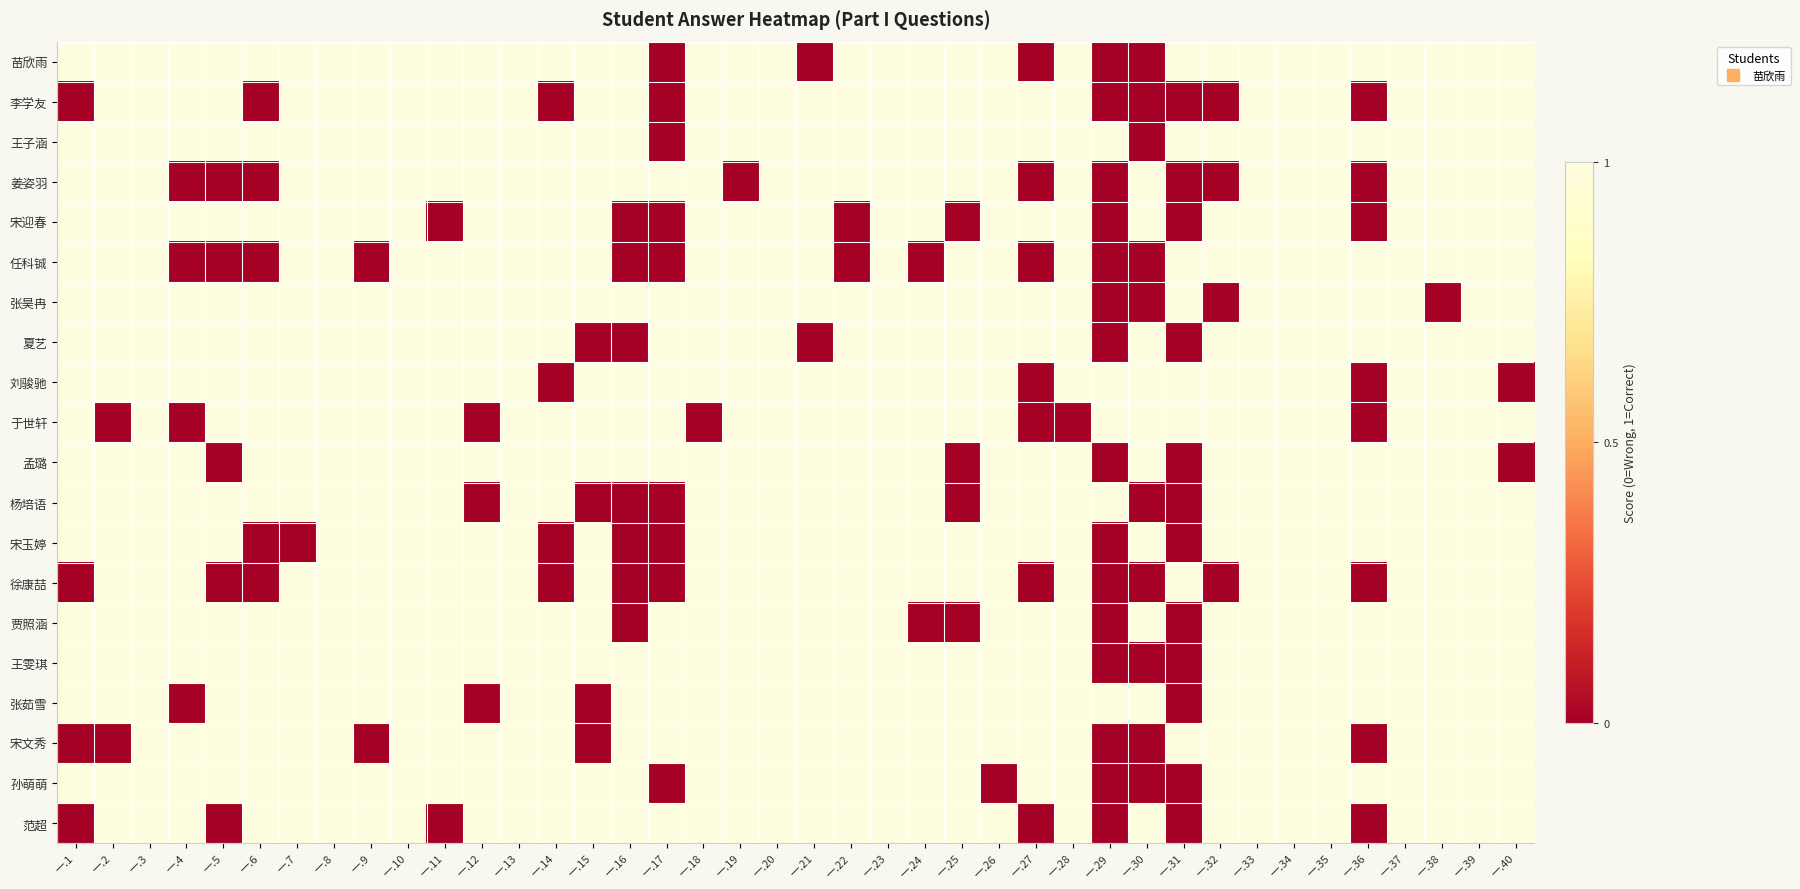

Reading left to right, list all the values displayed in this chart.

苗欣雨: 一.1=1	一.2=1	一.3=1	一.4=1	一.5=1	一.6=1	一.7=1	一.8=1	一.9=1	一.10=1	一.11=1	一.12=1	一.13=1	一.14=1	一.15=1	一.16=1	一.17=0	一.18=1	一.19=1	一.20=1	一.21=0	一.22=1	一.23=1	一.24=1	一.25=1	一.26=1	一.27=0	一.28=1	一.29=0	一.30=0	一.31=1	一.32=1	一.33=1	一.34=1	一.35=1	一.36=1	一.37=1	一.38=1	一.39=1	一.40=1
李学友: 一.1=0	一.2=1	一.3=1	一.4=1	一.5=1	一.6=0	一.7=1	一.8=1	一.9=1	一.10=1	一.11=1	一.12=1	一.13=1	一.14=0	一.15=1	一.16=1	一.17=0	一.18=1	一.19=1	一.20=1	一.21=1	一.22=1	一.23=1	一.24=1	一.25=1	一.26=1	一.27=1	一.28=1	一.29=0	一.30=0	一.31=0	一.32=0	一.33=1	一.34=1	一.35=1	一.36=0	一.37=1	一.38=1	一.39=1	一.40=1
王子涵: 一.1=1	一.2=1	一.3=1	一.4=1	一.5=1	一.6=1	一.7=1	一.8=1	一.9=1	一.10=1	一.11=1	一.12=1	一.13=1	一.14=1	一.15=1	一.16=1	一.17=0	一.18=1	一.19=1	一.20=1	一.21=1	一.22=1	一.23=1	一.24=1	一.25=1	一.26=1	一.27=1	一.28=1	一.29=1	一.30=0	一.31=1	一.32=1	一.33=1	一.34=1	一.35=1	一.36=1	一.37=1	一.38=1	一.39=1	一.40=1
姜姿羽: 一.1=1	一.2=1	一.3=1	一.4=0	一.5=0	一.6=0	一.7=1	一.8=1	一.9=1	一.10=1	一.11=1	一.12=1	一.13=1	一.14=1	一.15=1	一.16=1	一.17=1	一.18=1	一.19=0	一.20=1	一.21=1	一.22=1	一.23=1	一.24=1	一.25=1	一.26=1	一.27=0	一.28=1	一.29=0	一.30=1	一.31=0	一.32=0	一.33=1	一.34=1	一.35=1	一.36=0	一.37=1	一.38=1	一.39=1	一.40=1
宋迎春: 一.1=1	一.2=1	一.3=1	一.4=1	一.5=1	一.6=1	一.7=1	一.8=1	一.9=1	一.10=1	一.11=0	一.12=1	一.13=1	一.14=1	一.15=1	一.16=0	一.17=0	一.18=1	一.19=1	一.20=1	一.21=1	一.22=0	一.23=1	一.24=1	一.25=0	一.26=1	一.27=1	一.28=1	一.29=0	一.30=1	一.31=0	一.32=1	一.33=1	一.34=1	一.35=1	一.36=0	一.37=1	一.38=1	一.39=1	一.40=1
任科铖: 一.1=1	一.2=1	一.3=1	一.4=0	一.5=0	一.6=0	一.7=1	一.8=1	一.9=0	一.10=1	一.11=1	一.12=1	一.13=1	一.14=1	一.15=1	一.16=0	一.17=0	一.18=1	一.19=1	一.20=1	一.21=1	一.22=0	一.23=1	一.24=0	一.25=1	一.26=1	一.27=0	一.28=1	一.29=0	一.30=0	一.31=1	一.32=1	一.33=1	一.34=1	一.35=1	一.36=1	一.37=1	一.38=1	一.39=1	一.40=1
张昊冉: 一.1=1	一.2=1	一.3=1	一.4=1	一.5=1	一.6=1	一.7=1	一.8=1	一.9=1	一.10=1	一.11=1	一.12=1	一.13=1	一.14=1	一.15=1	一.16=1	一.17=1	一.18=1	一.19=1	一.20=1	一.21=1	一.22=1	一.23=1	一.24=1	一.25=1	一.26=1	一.27=1	一.28=1	一.29=0	一.30=0	一.31=1	一.32=0	一.33=1	一.34=1	一.35=1	一.36=1	一.37=1	一.38=0	一.39=1	一.40=1
夏艺: 一.1=1	一.2=1	一.3=1	一.4=1	一.5=1	一.6=1	一.7=1	一.8=1	一.9=1	一.10=1	一.11=1	一.12=1	一.13=1	一.14=1	一.15=0	一.16=0	一.17=1	一.18=1	一.19=1	一.20=1	一.21=0	一.22=1	一.23=1	一.24=1	一.25=1	一.26=1	一.27=1	一.28=1	一.29=0	一.30=1	一.31=0	一.32=1	一.33=1	一.34=1	一.35=1	一.36=1	一.37=1	一.38=1	一.39=1	一.40=1
刘骏驰: 一.1=1	一.2=1	一.3=1	一.4=1	一.5=1	一.6=1	一.7=1	一.8=1	一.9=1	一.10=1	一.11=1	一.12=1	一.13=1	一.14=0	一.15=1	一.16=1	一.17=1	一.18=1	一.19=1	一.20=1	一.21=1	一.22=1	一.23=1	一.24=1	一.25=1	一.26=1	一.27=0	一.28=1	一.29=1	一.30=1	一.31=1	一.32=1	一.33=1	一.34=1	一.35=1	一.36=0	一.37=1	一.38=1	一.39=1	一.40=0
于世轩: 一.1=1	一.2=0	一.3=1	一.4=0	一.5=1	一.6=1	一.7=1	一.8=1	一.9=1	一.10=1	一.11=1	一.12=0	一.13=1	一.14=1	一.15=1	一.16=1	一.17=1	一.18=0	一.19=1	一.20=1	一.21=1	一.22=1	一.23=1	一.24=1	一.25=1	一.26=1	一.27=0	一.28=0	一.29=1	一.30=1	一.31=1	一.32=1	一.33=1	一.34=1	一.35=1	一.36=0	一.37=1	一.38=1	一.39=1	一.40=1
孟璐: 一.1=1	一.2=1	一.3=1	一.4=1	一.5=0	一.6=1	一.7=1	一.8=1	一.9=1	一.10=1	一.11=1	一.12=1	一.13=1	一.14=1	一.15=1	一.16=1	一.17=1	一.18=1	一.19=1	一.20=1	一.21=1	一.22=1	一.23=1	一.24=1	一.25=0	一.26=1	一.27=1	一.28=1	一.29=0	一.30=1	一.31=0	一.32=1	一.33=1	一.34=1	一.35=1	一.36=1	一.37=1	一.38=1	一.39=1	一.40=0
杨培语: 一.1=1	一.2=1	一.3=1	一.4=1	一.5=1	一.6=1	一.7=1	一.8=1	一.9=1	一.10=1	一.11=1	一.12=0	一.13=1	一.14=1	一.15=0	一.16=0	一.17=0	一.18=1	一.19=1	一.20=1	一.21=1	一.22=1	一.23=1	一.24=1	一.25=0	一.26=1	一.27=1	一.28=1	一.29=1	一.30=0	一.31=0	一.32=1	一.33=1	一.34=1	一.35=1	一.36=1	一.37=1	一.38=1	一.39=1	一.40=1
宋玉婷: 一.1=1	一.2=1	一.3=1	一.4=1	一.5=1	一.6=0	一.7=0	一.8=1	一.9=1	一.10=1	一.11=1	一.12=1	一.13=1	一.14=0	一.15=1	一.16=0	一.17=0	一.18=1	一.19=1	一.20=1	一.21=1	一.22=1	一.23=1	一.24=1	一.25=1	一.26=1	一.27=1	一.28=1	一.29=0	一.30=1	一.31=0	一.32=1	一.33=1	一.34=1	一.35=1	一.36=1	一.37=1	一.38=1	一.39=1	一.40=1
徐康喆: 一.1=0	一.2=1	一.3=1	一.4=1	一.5=0	一.6=0	一.7=1	一.8=1	一.9=1	一.10=1	一.11=1	一.12=1	一.13=1	一.14=0	一.15=1	一.16=0	一.17=0	一.18=1	一.19=1	一.20=1	一.21=1	一.22=1	一.23=1	一.24=1	一.25=1	一.26=1	一.27=0	一.28=1	一.29=0	一.30=0	一.31=1	一.32=0	一.33=1	一.34=1	一.35=1	一.36=0	一.37=1	一.38=1	一.39=1	一.40=1
贾照涵: 一.1=1	一.2=1	一.3=1	一.4=1	一.5=1	一.6=1	一.7=1	一.8=1	一.9=1	一.10=1	一.11=1	一.12=1	一.13=1	一.14=1	一.15=1	一.16=0	一.17=1	一.18=1	一.19=1	一.20=1	一.21=1	一.22=1	一.23=1	一.24=0	一.25=0	一.26=1	一.27=1	一.28=1	一.29=0	一.30=1	一.31=0	一.32=1	一.33=1	一.34=1	一.35=1	一.36=1	一.37=1	一.38=1	一.39=1	一.40=1
王雯琪: 一.1=1	一.2=1	一.3=1	一.4=1	一.5=1	一.6=1	一.7=1	一.8=1	一.9=1	一.10=1	一.11=1	一.12=1	一.13=1	一.14=1	一.15=1	一.16=1	一.17=1	一.18=1	一.19=1	一.20=1	一.21=1	一.22=1	一.23=1	一.24=1	一.25=1	一.26=1	一.27=1	一.28=1	一.29=0	一.30=0	一.31=0	一.32=1	一.33=1	一.34=1	一.35=1	一.36=1	一.37=1	一.38=1	一.39=1	一.40=1
张茹雪: 一.1=1	一.2=1	一.3=1	一.4=0	一.5=1	一.6=1	一.7=1	一.8=1	一.9=1	一.10=1	一.11=1	一.12=0	一.13=1	一.14=1	一.15=0	一.16=1	一.17=1	一.18=1	一.19=1	一.20=1	一.21=1	一.22=1	一.23=1	一.24=1	一.25=1	一.26=1	一.27=1	一.28=1	一.29=1	一.30=1	一.31=0	一.32=1	一.33=1	一.34=1	一.35=1	一.36=1	一.37=1	一.38=1	一.39=1	一.40=1
宋文秀: 一.1=0	一.2=0	一.3=1	一.4=1	一.5=1	一.6=1	一.7=1	一.8=1	一.9=0	一.10=1	一.11=1	一.12=1	一.13=1	一.14=1	一.15=0	一.16=1	一.17=1	一.18=1	一.19=1	一.20=1	一.21=1	一.22=1	一.23=1	一.24=1	一.25=1	一.26=1	一.27=1	一.28=1	一.29=0	一.30=0	一.31=1	一.32=1	一.33=1	一.34=1	一.35=1	一.36=0	一.37=1	一.38=1	一.39=1	一.40=1
孙萌萌: 一.1=1	一.2=1	一.3=1	一.4=1	一.5=1	一.6=1	一.7=1	一.8=1	一.9=1	一.10=1	一.11=1	一.12=1	一.13=1	一.14=1	一.15=1	一.16=1	一.17=0	一.18=1	一.19=1	一.20=1	一.21=1	一.22=1	一.23=1	一.24=1	一.25=1	一.26=0	一.27=1	一.28=1	一.29=0	一.30=0	一.31=0	一.32=1	一.33=1	一.34=1	一.35=1	一.36=1	一.37=1	一.38=1	一.39=1	一.40=1
范超: 一.1=0	一.2=1	一.3=1	一.4=1	一.5=0	一.6=1	一.7=1	一.8=1	一.9=1	一.10=1	一.11=0	一.12=1	一.13=1	一.14=1	一.15=1	一.16=1	一.17=1	一.18=1	一.19=1	一.20=1	一.21=1	一.22=1	一.23=1	一.24=1	一.25=1	一.26=1	一.27=0	一.28=1	一.29=0	一.30=1	一.31=0	一.32=1	一.33=1	一.34=1	一.35=1	一.36=0	一.37=1	一.38=1	一.39=1	一.40=1